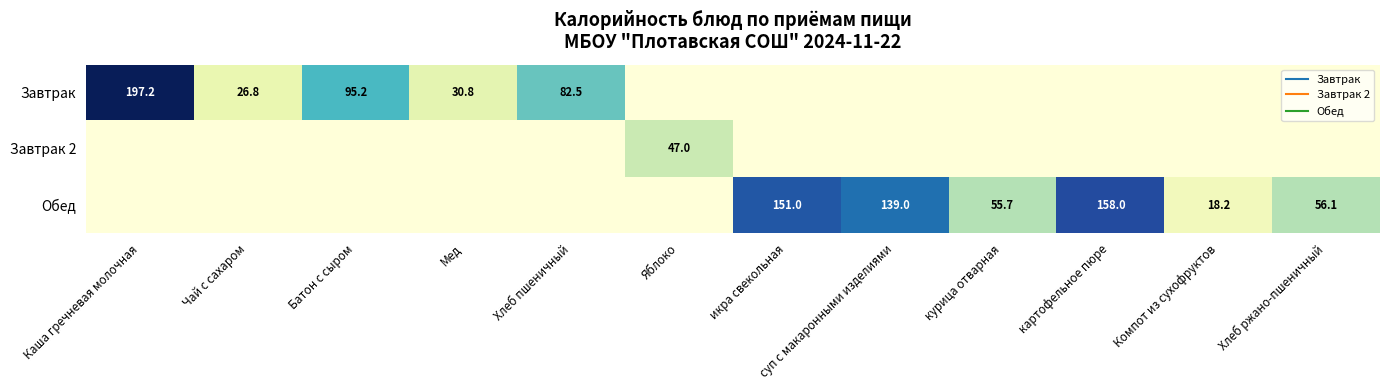

What is the spread (max minus min) of values at Хлеб ржано-пшеничный?

56.1